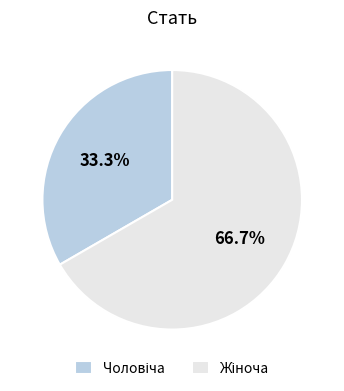

Is there a majority slice in this chart?

Yes